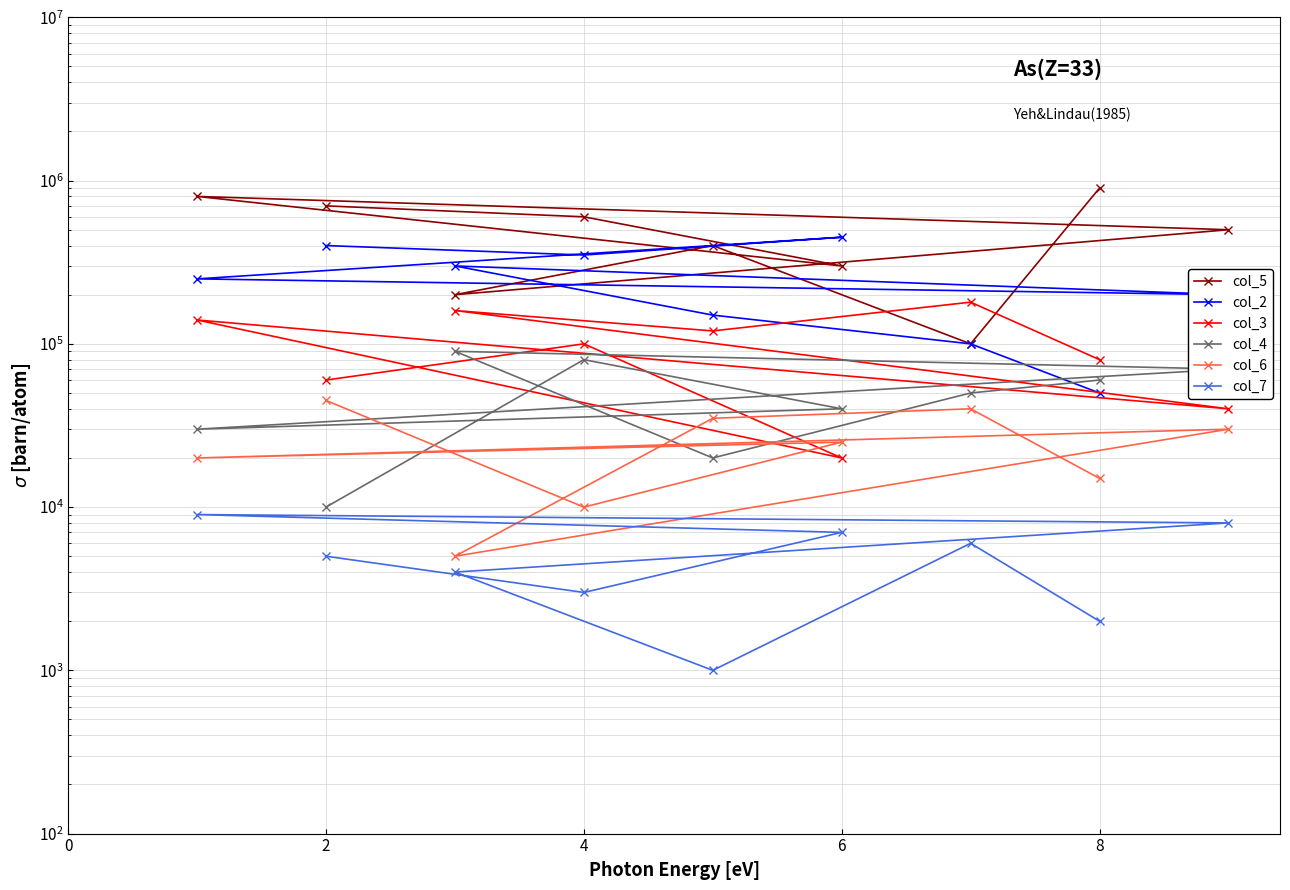

What are all the series names shown in the legend?

col_5, col_2, col_3, col_4, col_6, col_7